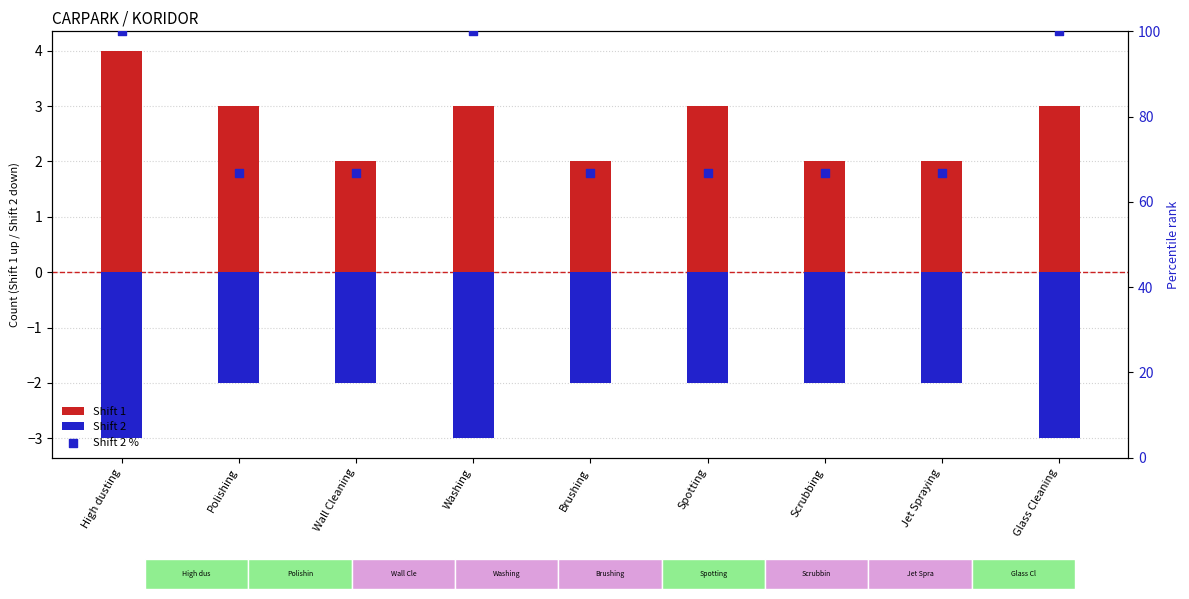

Which series has the largest total across all categories?

Shift 2 %